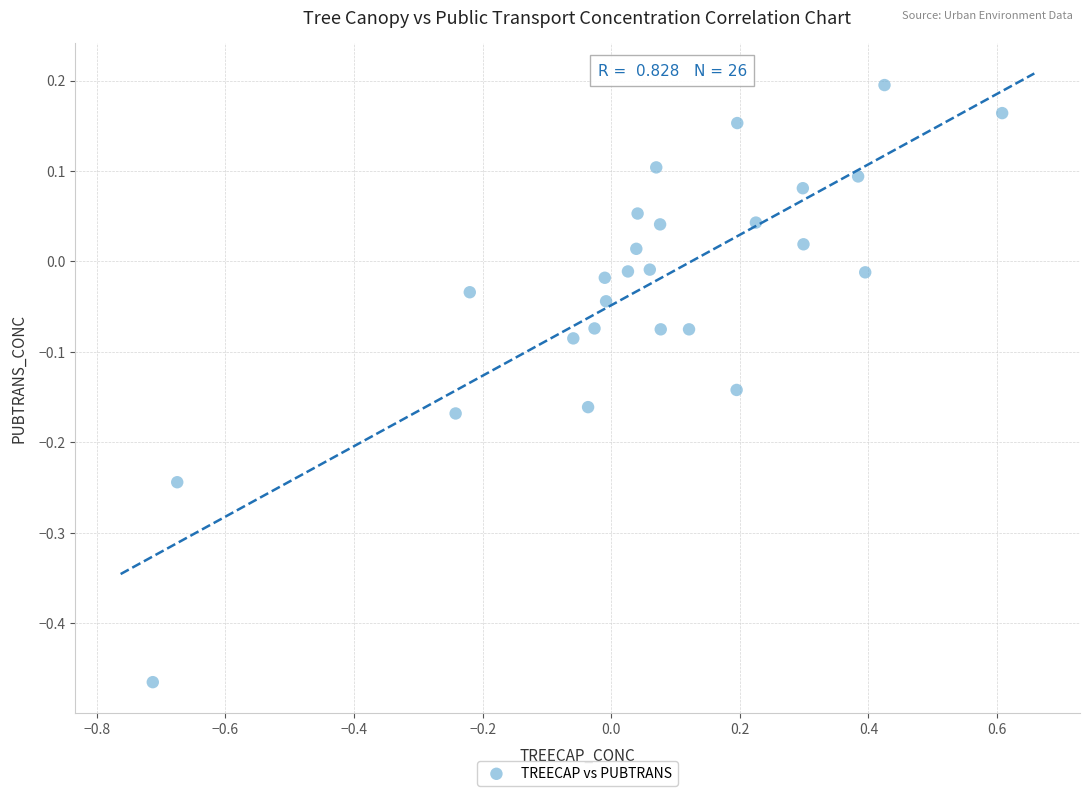

What is the range of Y values (max minus min)?

0.7